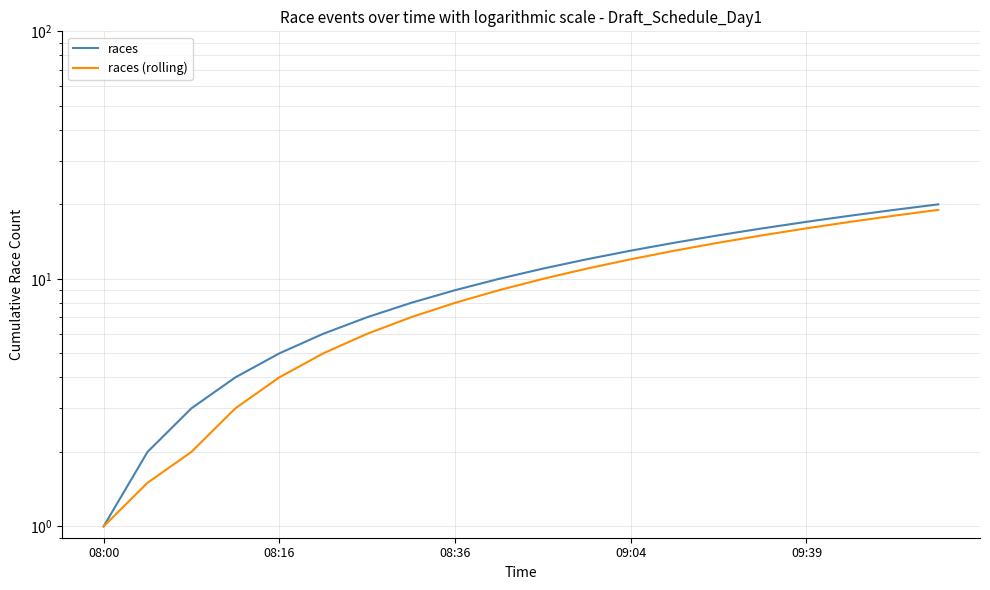

True or false: races and races (rolling) intersect in this chart.

False